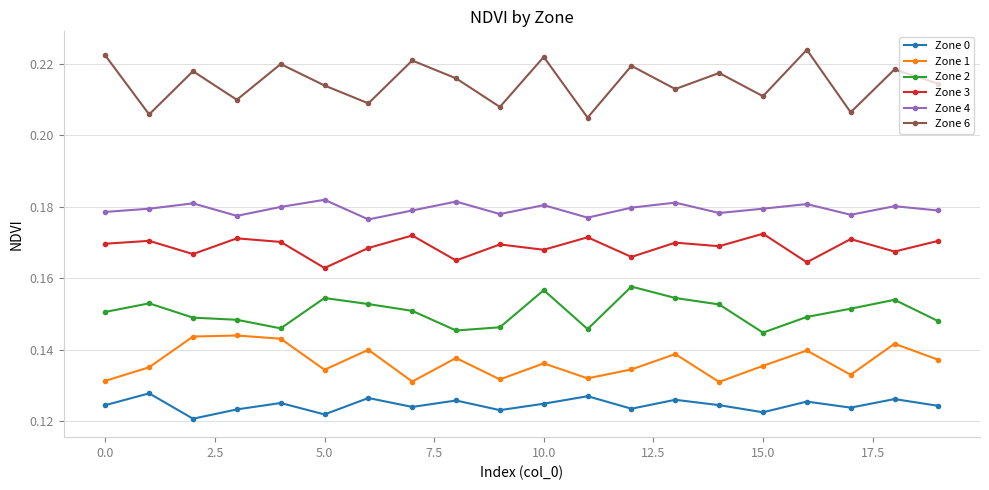

What is the sum of all Zone 0 values?

2.5